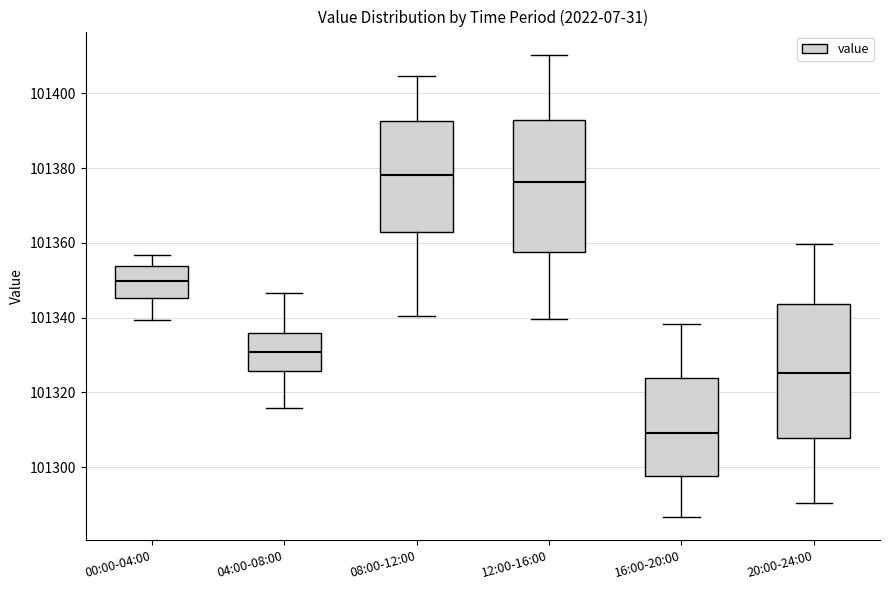

Where does the upper whisker of the box for 16:00-20:00 end on the y-axis? The values are not printed on the chart, so give them approximately, as read against the axis.

101338